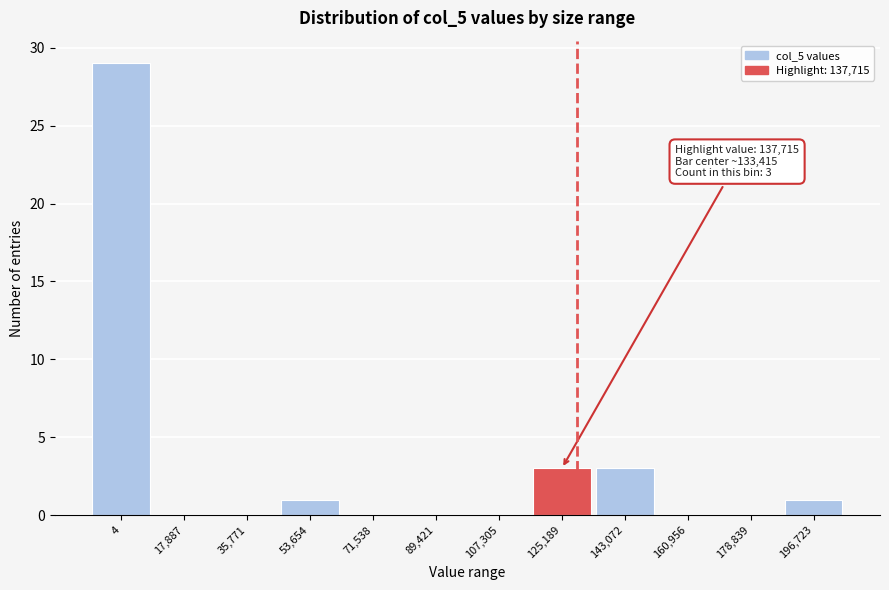

Reading left to right, extract all data points from this chart.

4=29	17,887=0	35,771=0	53,654=1	71,538=0	89,421=0	107,305=0	125,189=3	143,072=3	160,956=0	178,839=0	196,723=1